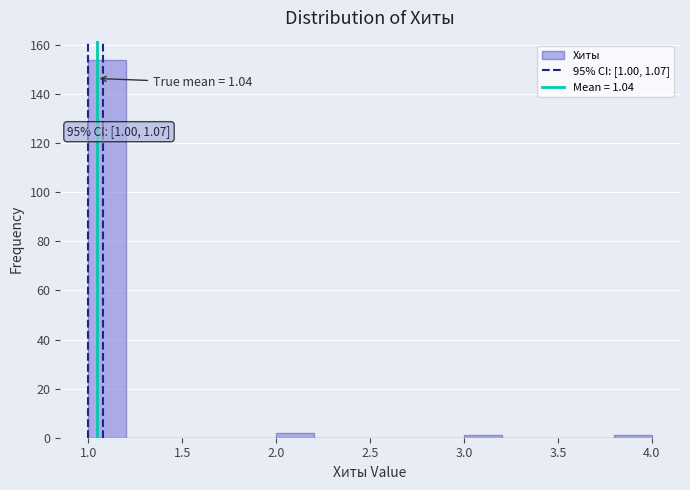

Which range on the x-axis has the tallest bar?

1.0 to 1.2